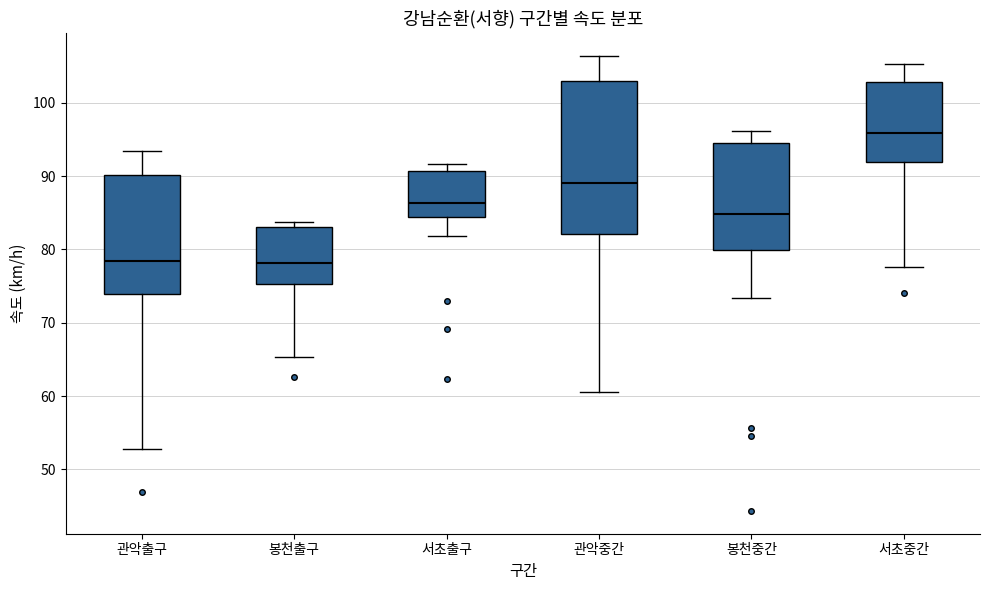

Reading left to right, transcribe this box plot: for each box, give where its median line is, the range the box spans, and where its two whiskers end, as read against the y-axis. The values are not printed on the chart, so give them approximately, as read against the axis.

관악출구: median 78, box 74 to 90, whiskers 53 to 93
봉천출구: median 78, box 75 to 83, whiskers 65 to 84
서초출구: median 86, box 84 to 91, whiskers 82 to 92
관악중간: median 89, box 82 to 103, whiskers 61 to 106
봉천중간: median 85, box 80 to 95, whiskers 73 to 96
서초중간: median 96, box 92 to 103, whiskers 78 to 105